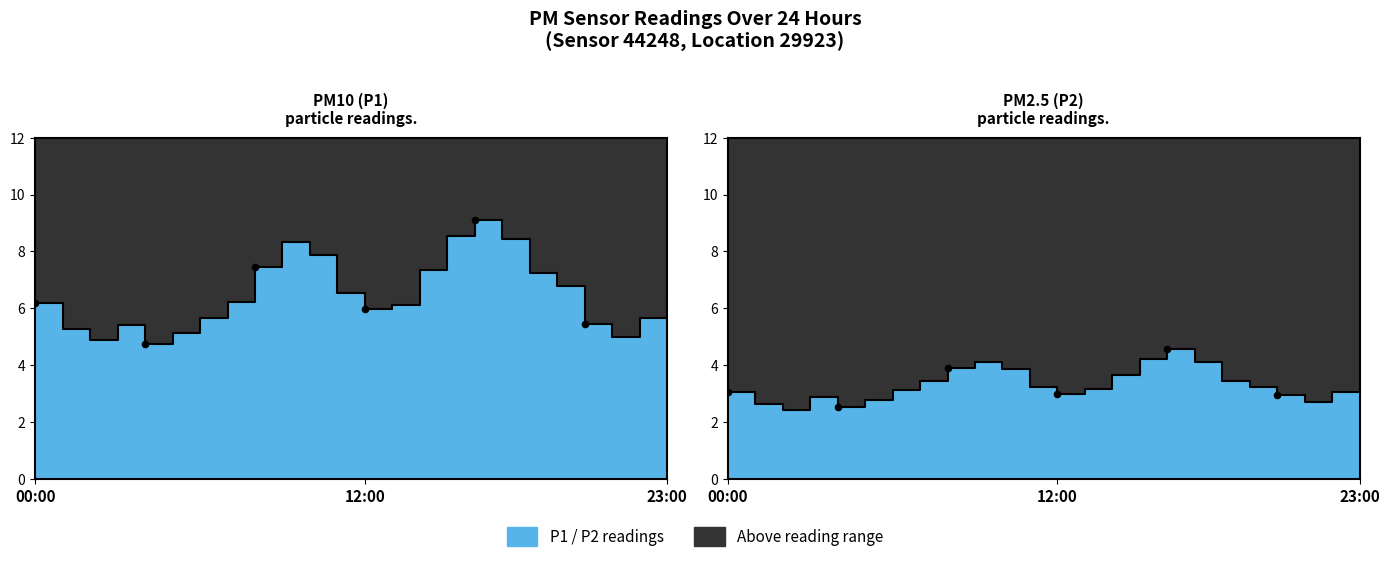

Is the value of P2 at 01:00 greater than the value of P1 at 06:00?

No